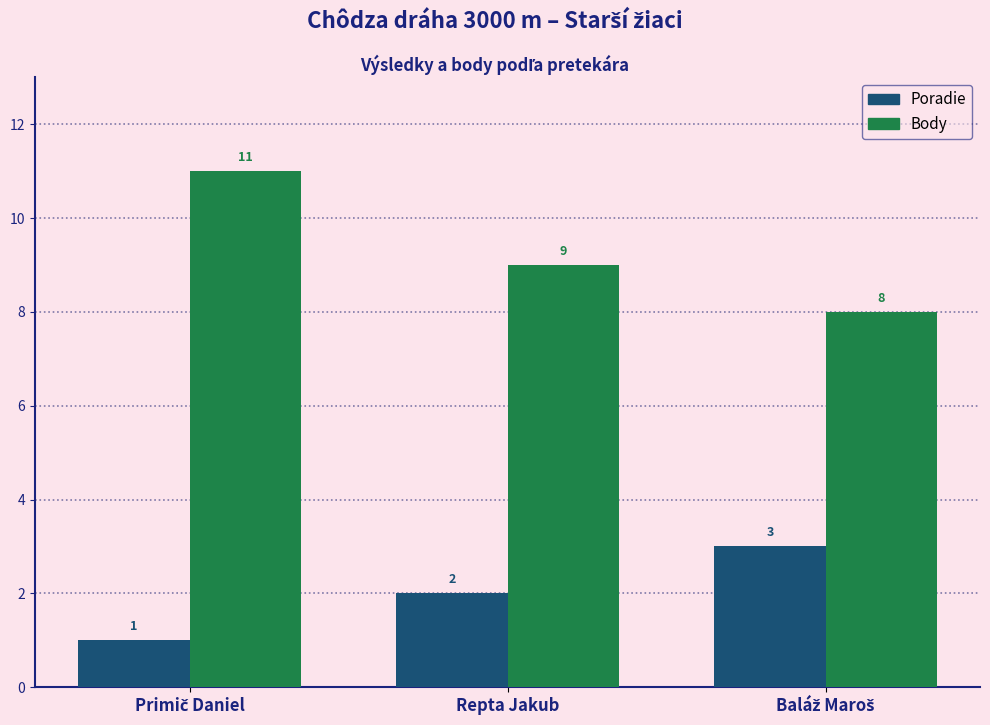

How many bars are there in each group?

2